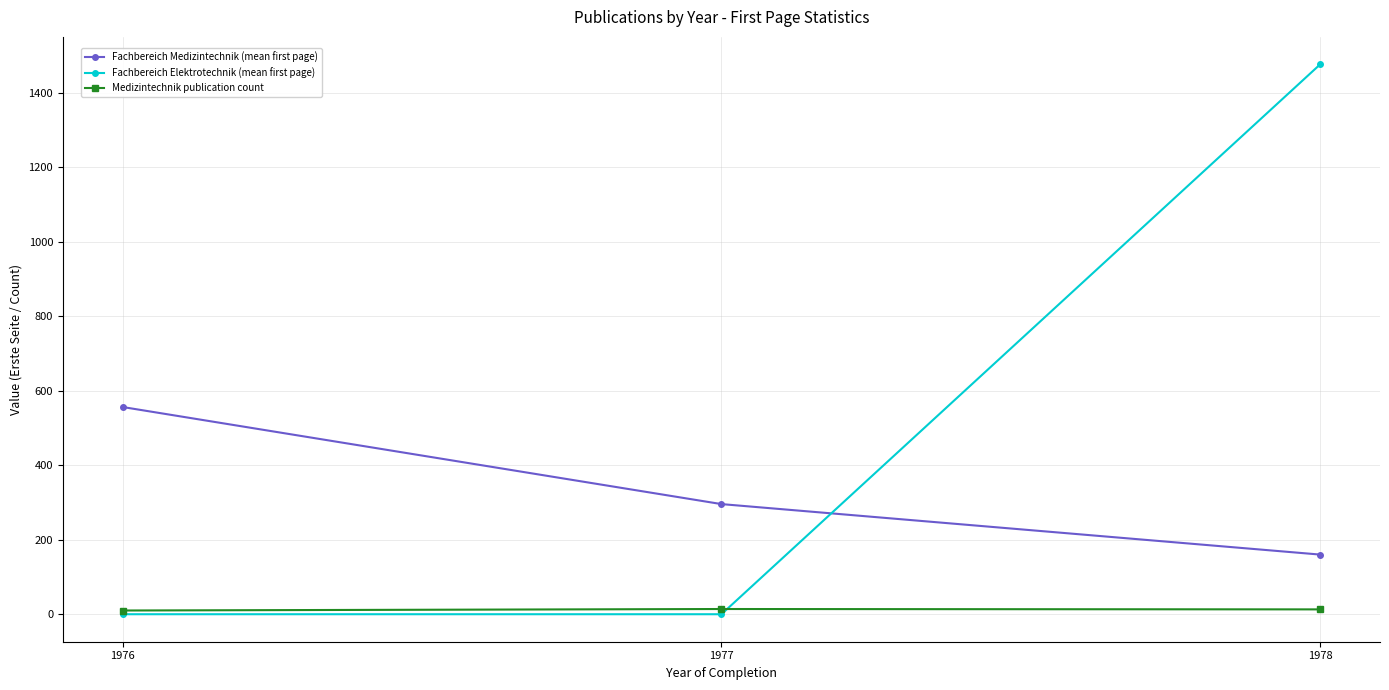

Which series has the largest range (max minus min)?

Fachbereich Elektrotechnik (mean first page)